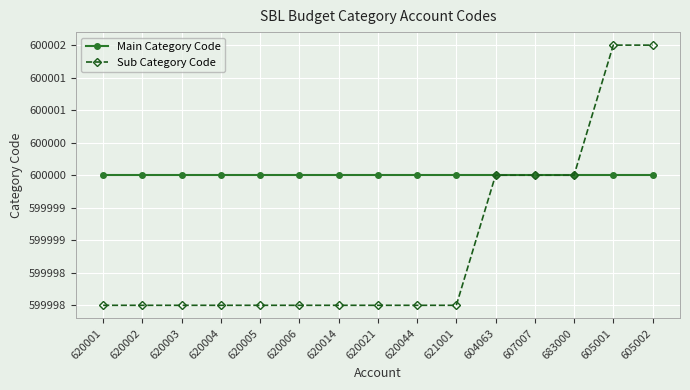

Is it true that Sub Category Code equals 599998 at 620005?

True